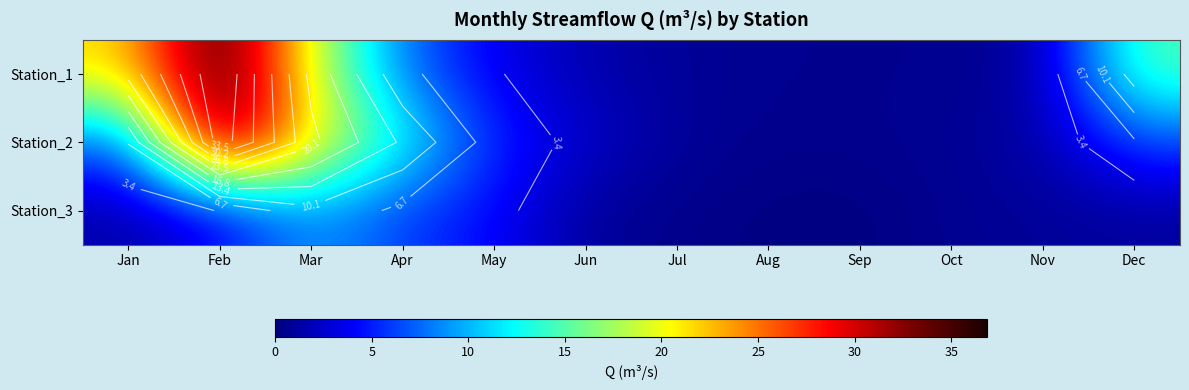

List the series in order of their peak value, lowest first.

Station_3, Station_2, Station_1